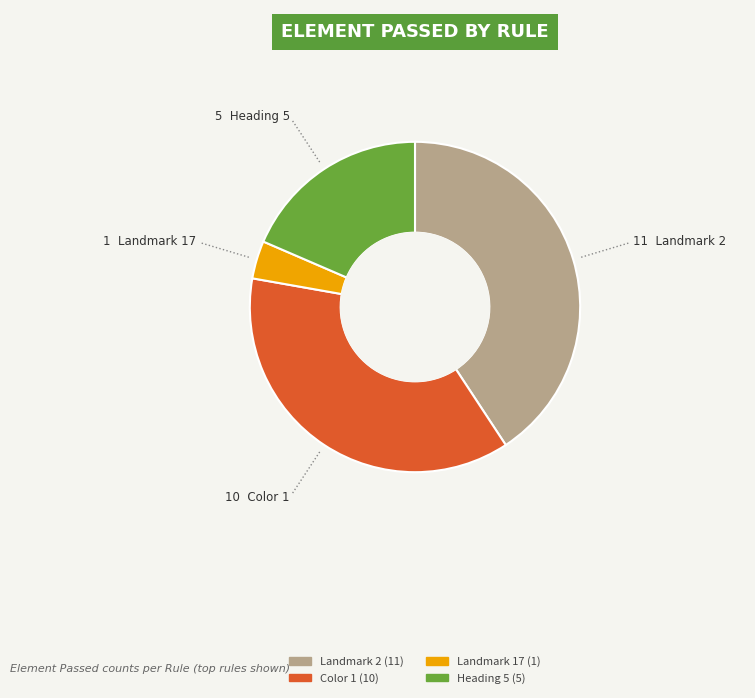

How many slices are in this pie chart?

4